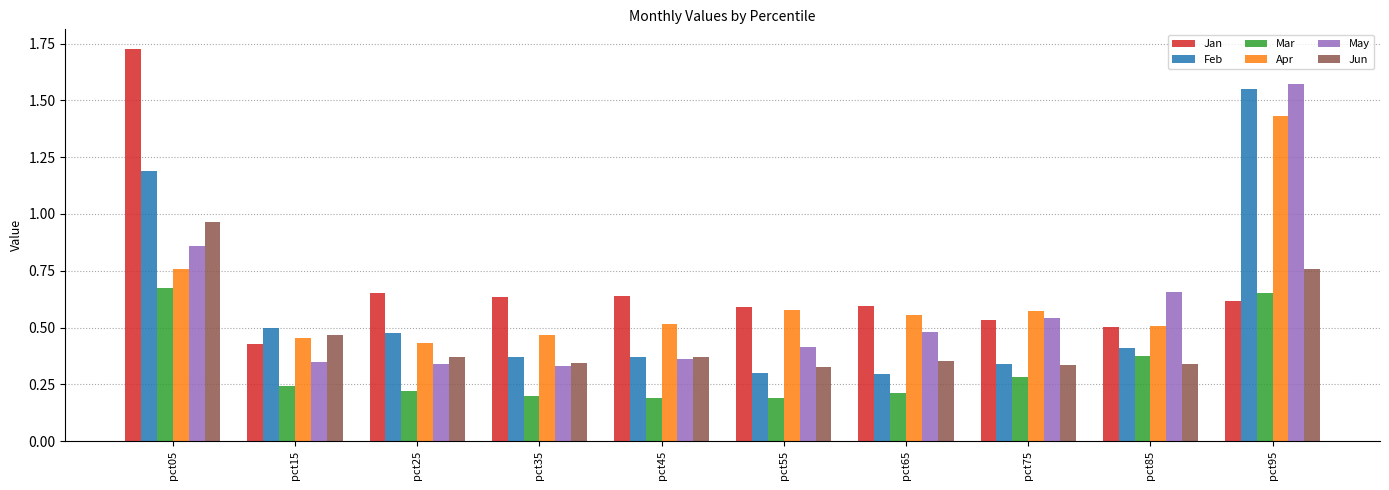

What is the difference between the maximum and minimum values in the Feb series?

1.3